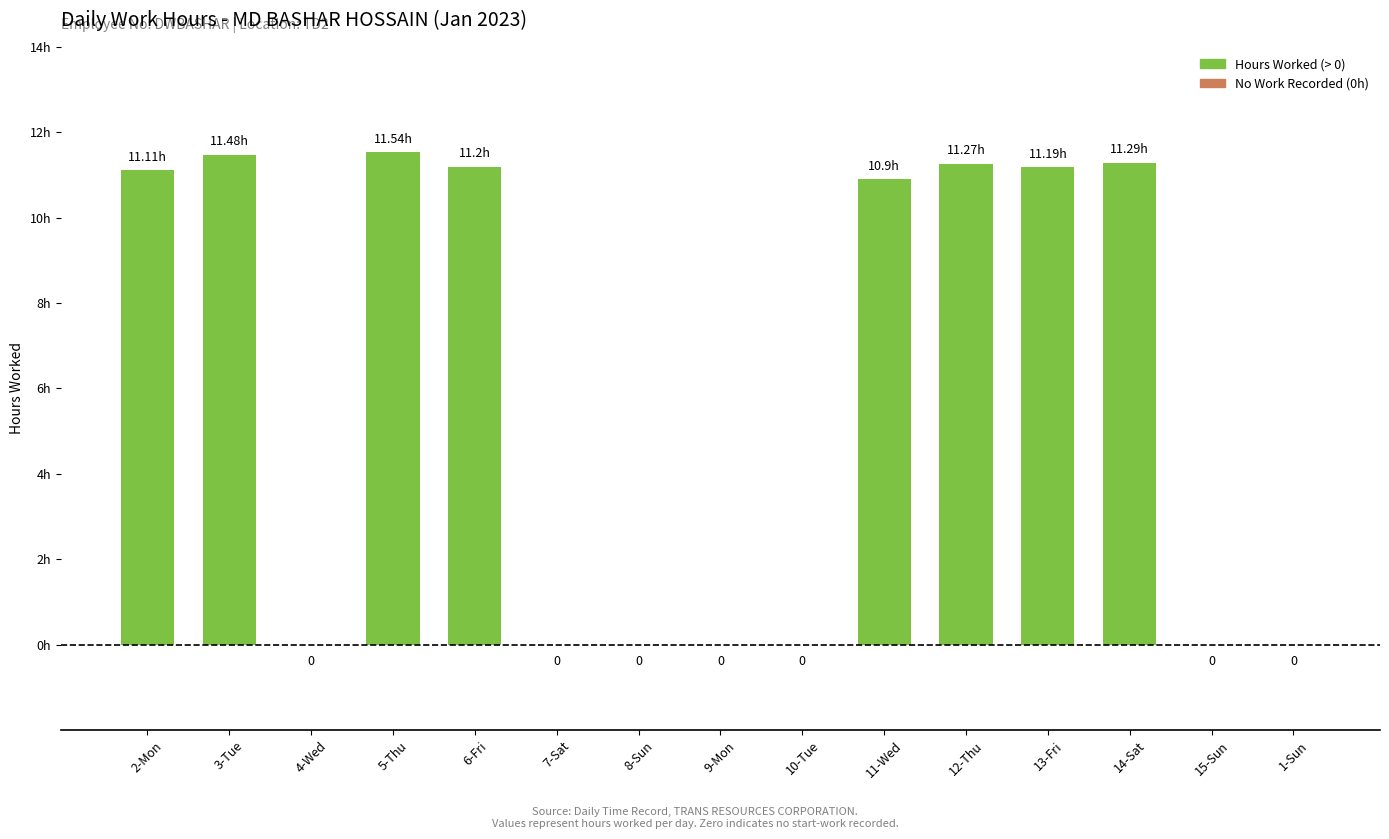

What is the greatest value displayed?

11.5